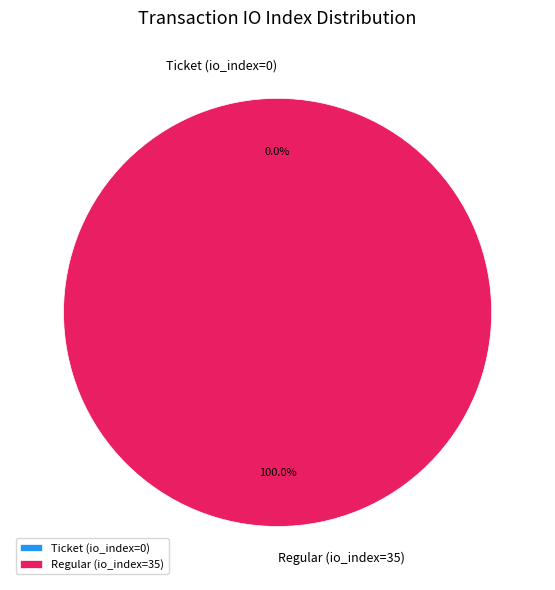

To the nearest percent, what is the combined percentage of Regular (io_index=35) and Ticket (io_index=0)?

100%